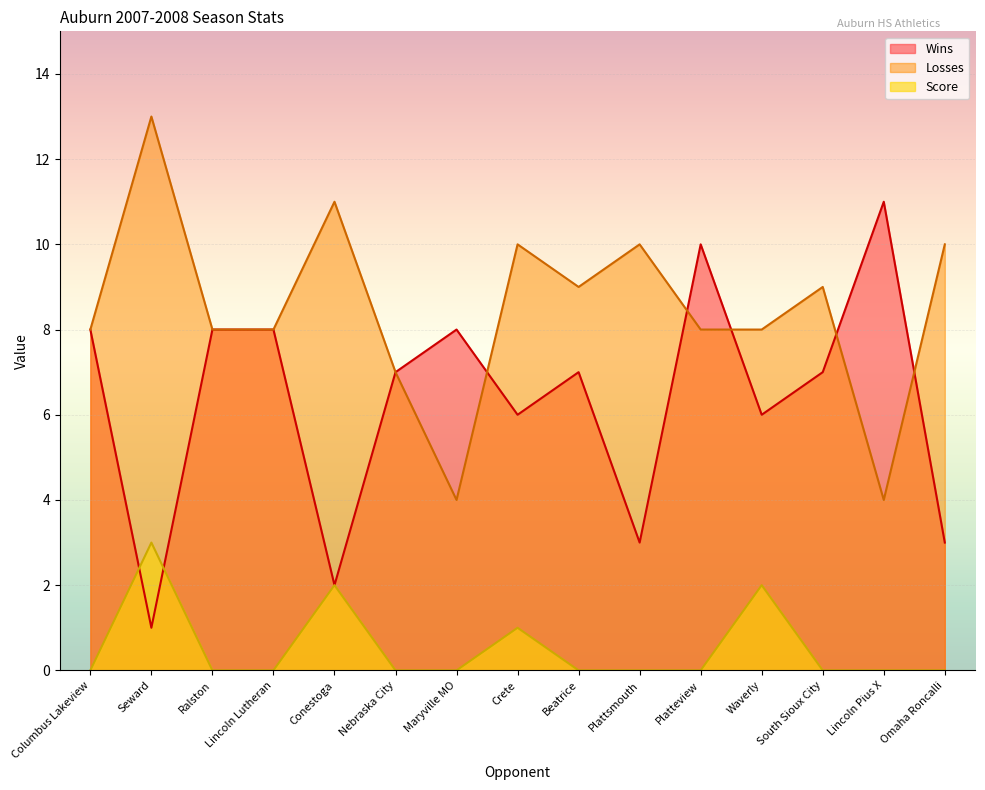

What is the average value of the Wins series?

6